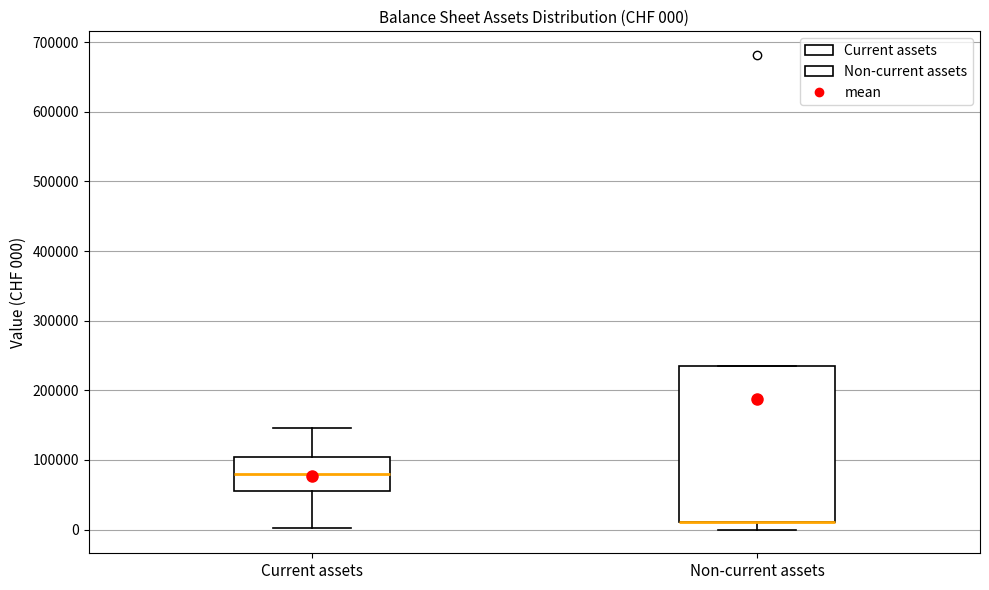

Which box is the tallest, from its lower edge to its upper edge?

Non-current assets